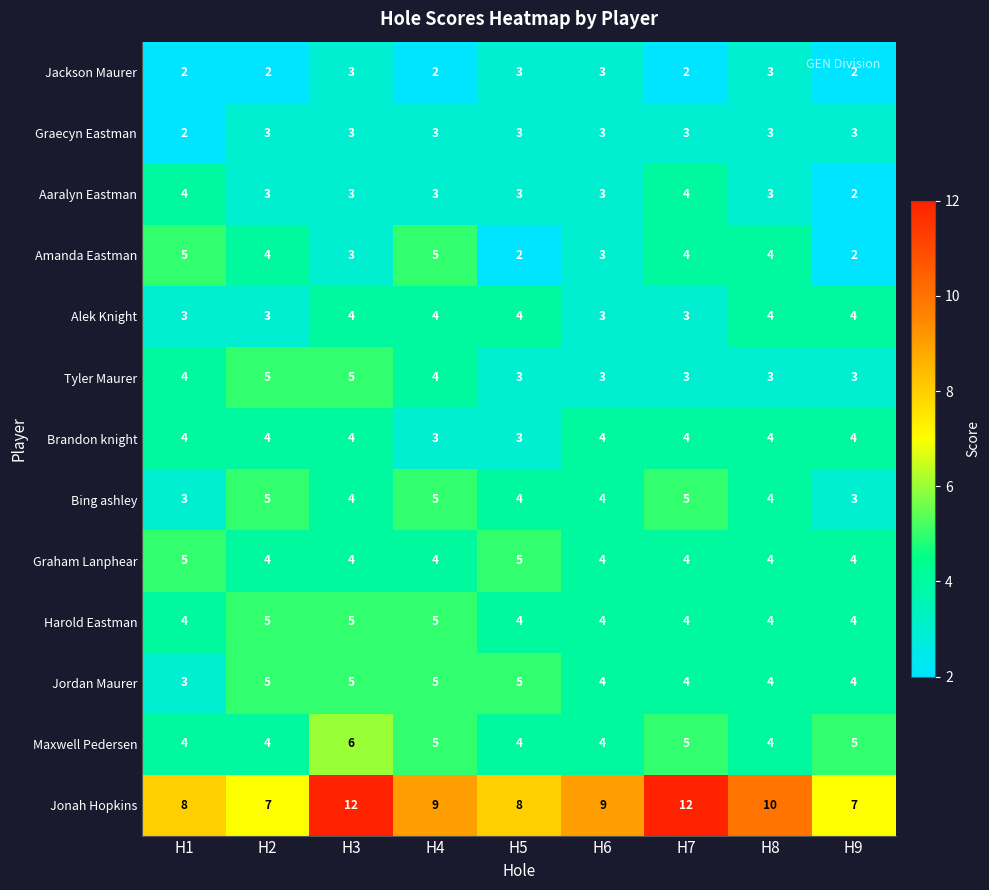

What is the maximum value for Harold Eastman?

5